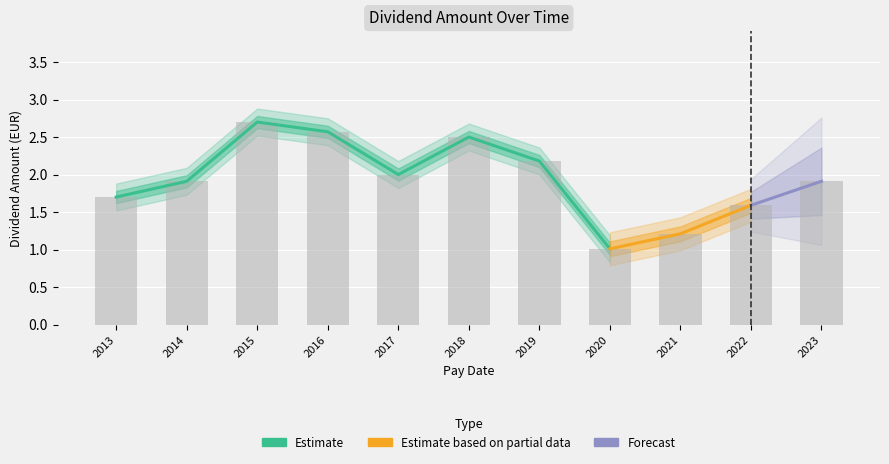

Reading left to right, list all the values displayed in this chart.

1.7	1.9	2.7	2.6	2.0	2.5	2.2	1.0	1.2	1.6	1.9